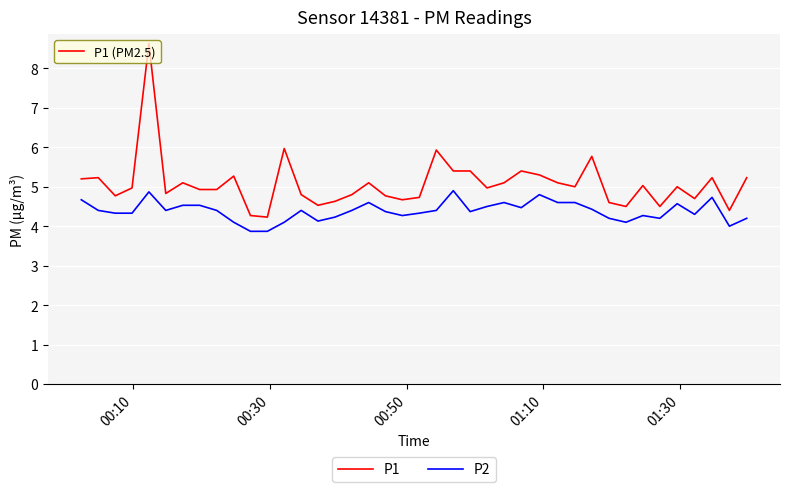

What is the highest value of the P2 series?

4.9